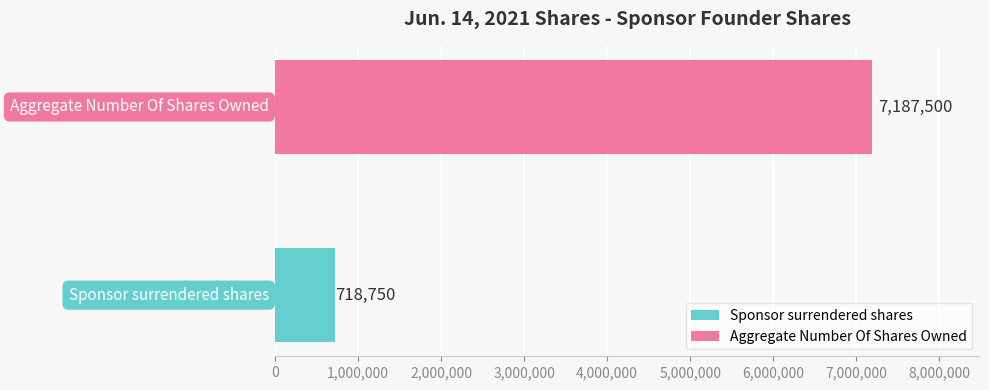

What is the lowest value of the Aggregate Number Of Shares Owned series?

7187500